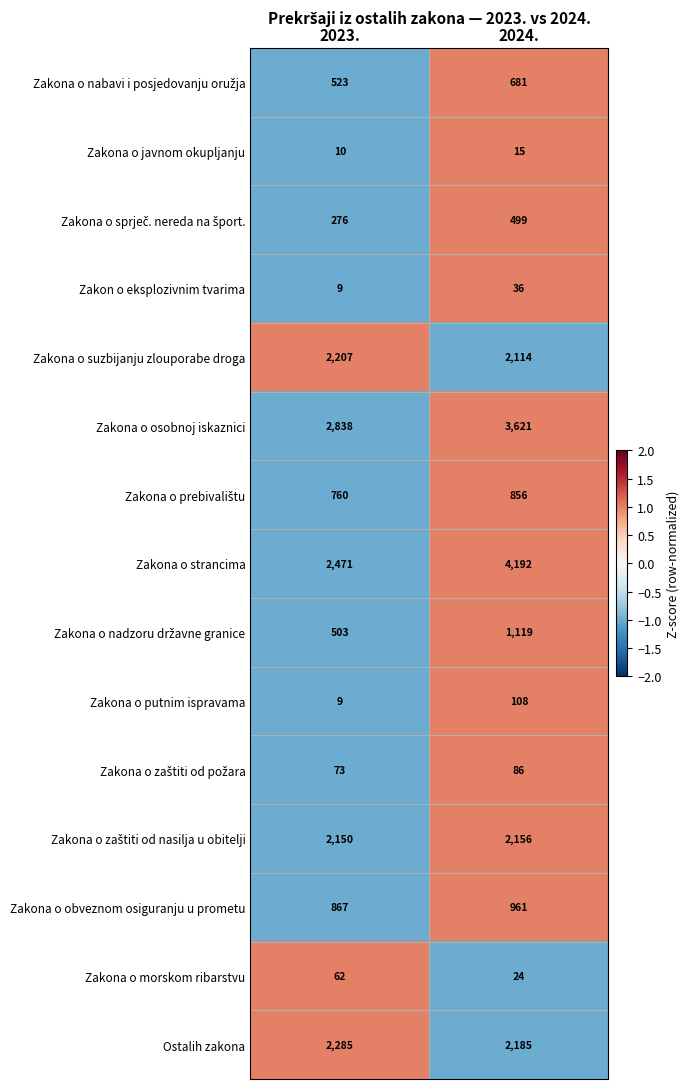

True or false: Zakona o obveznom osiguranju u prometu has a value of 667 at 2024..

False